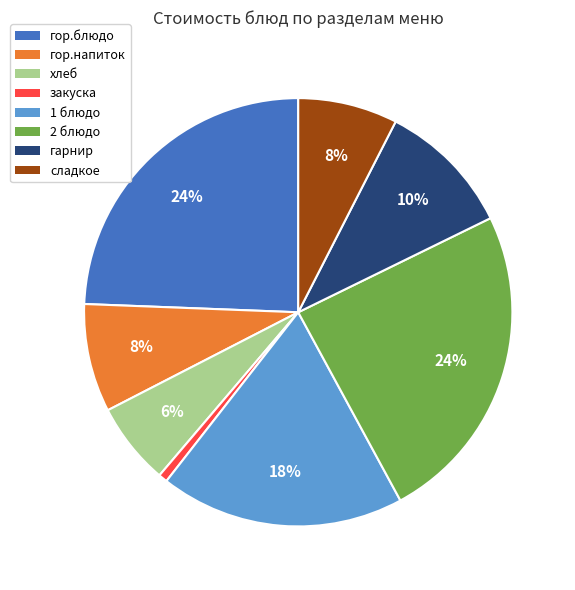

True or false: закуска accounts for 11% of the total.

False